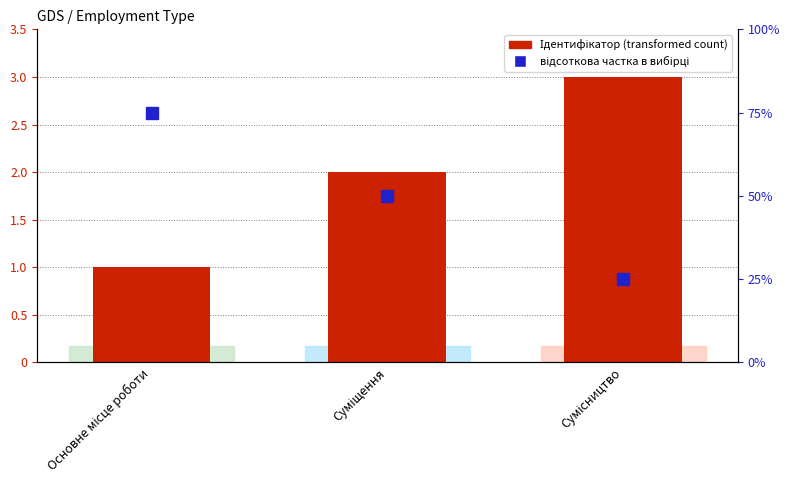

Rank the series by their average value, from lowest to highest.

Ідентифікатор, відсоткова частка